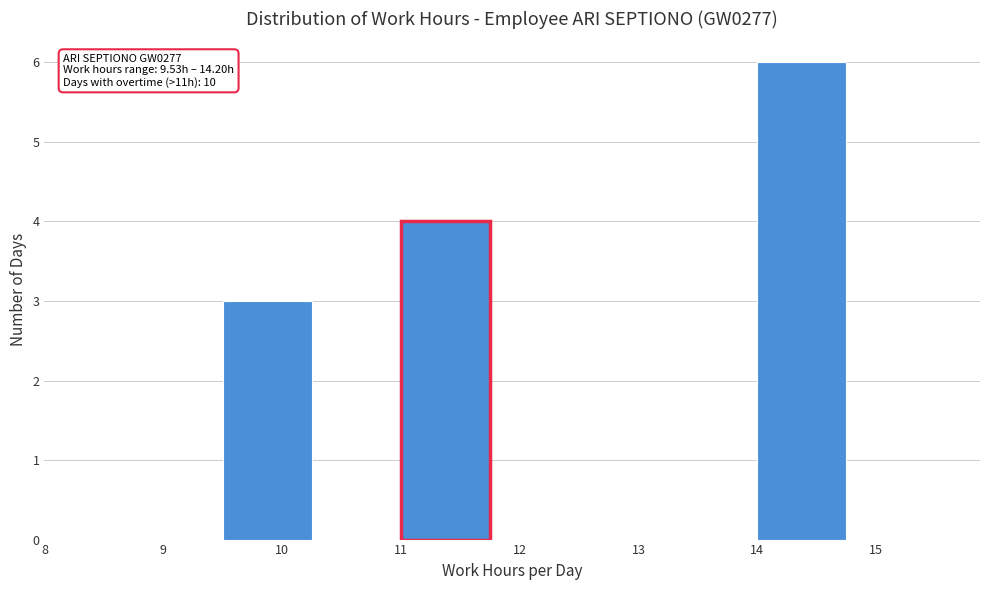

Over which range of the x-axis is the bar tallest?

14.00 to 14.75